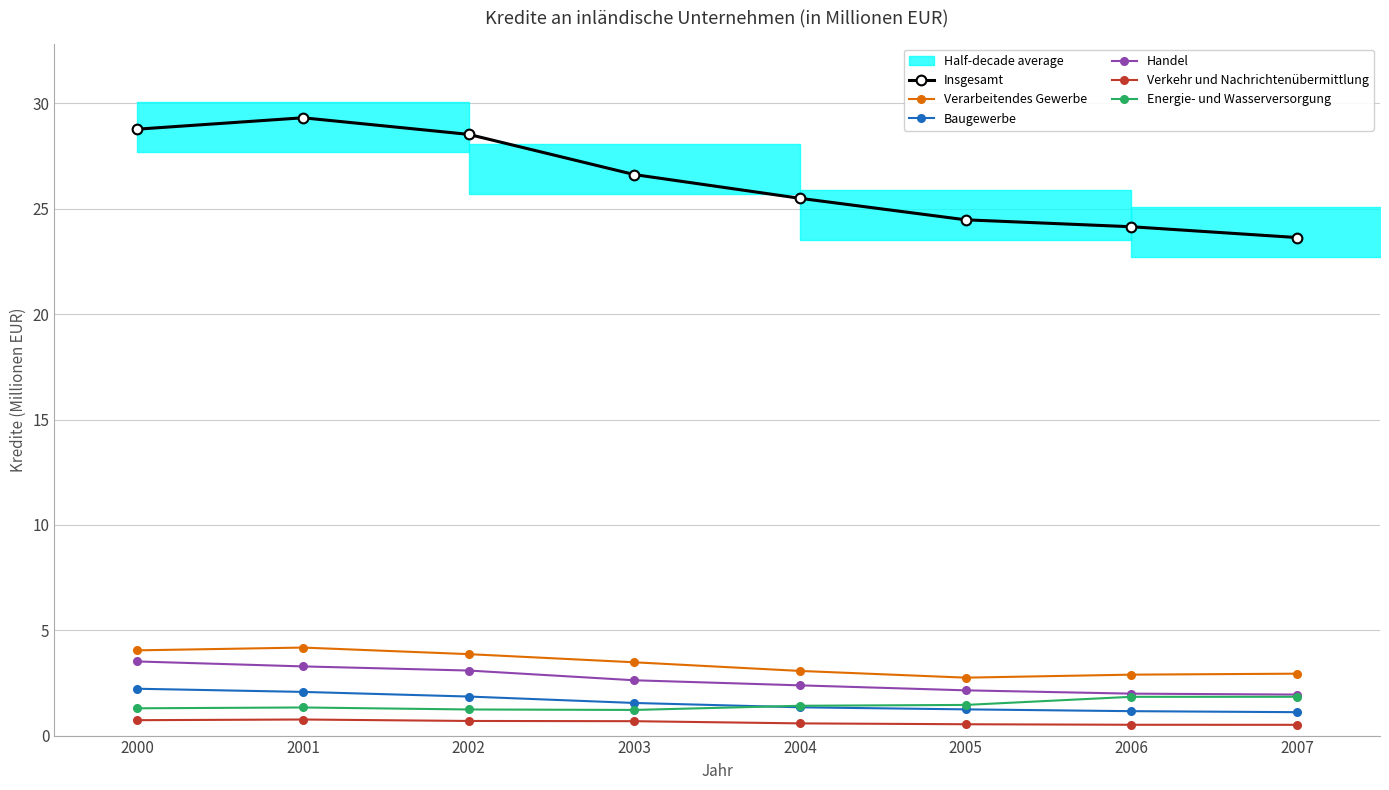

What is the spread (max minus min) of values at 2005?

23.9